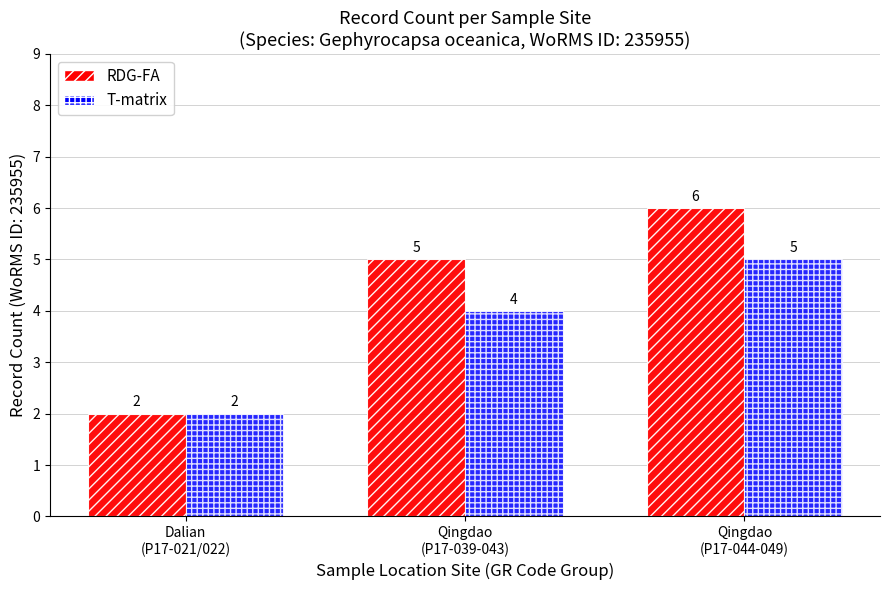

Which series has the widest spread of values?

RDG-FA